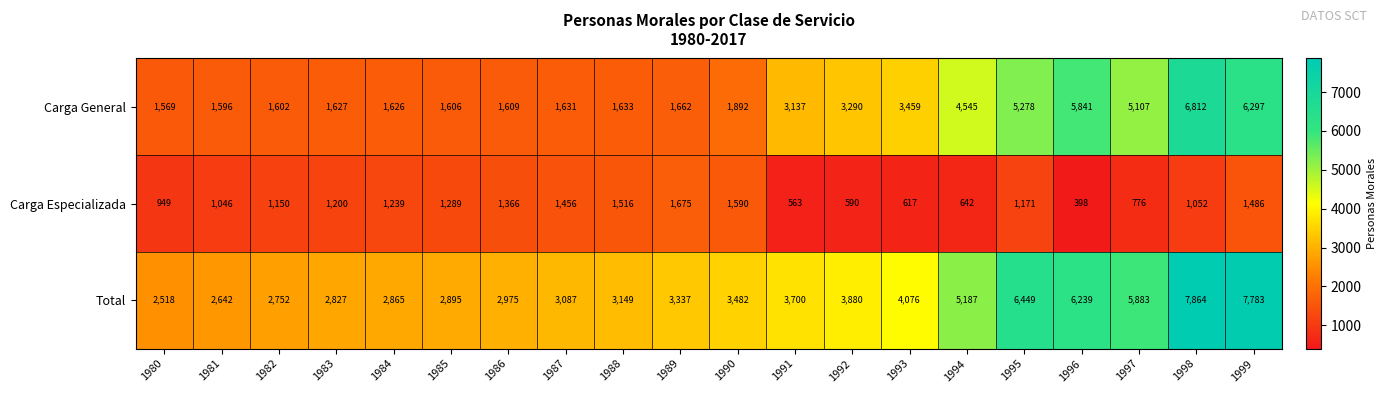

At which label is Carga General closest to 4190?

1994